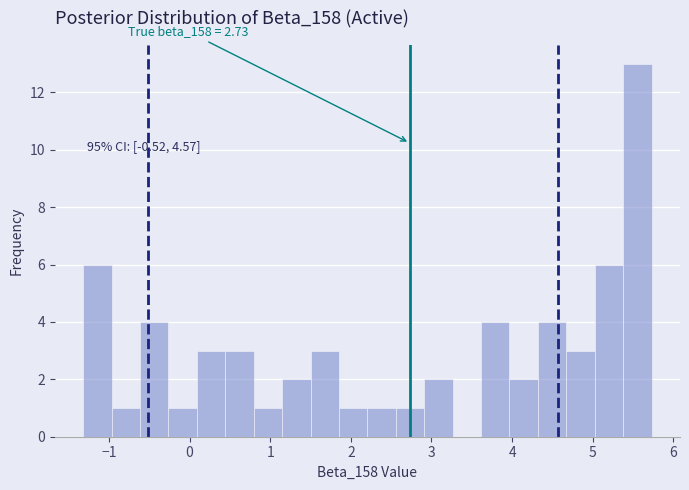

Around what value on the x-axis is the tallest bar? Give the approximate position of its centre, as read against the axis.

5.6